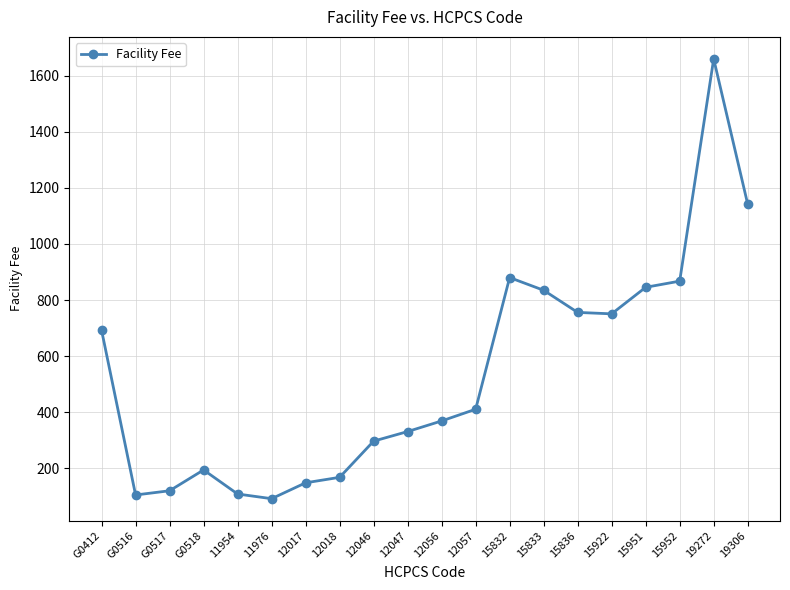

What is the difference between the values at 12057 and 19272?

1250.7